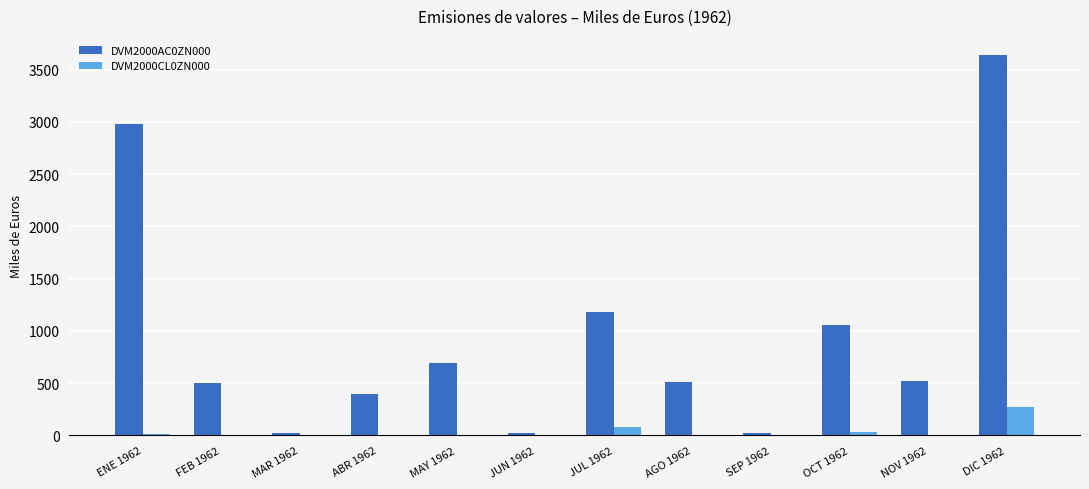

Is the value of DVM2000CL0ZN000 at MAR 1962 greater than the value of DVM2000AC0ZN000 at ENE 1962?

No